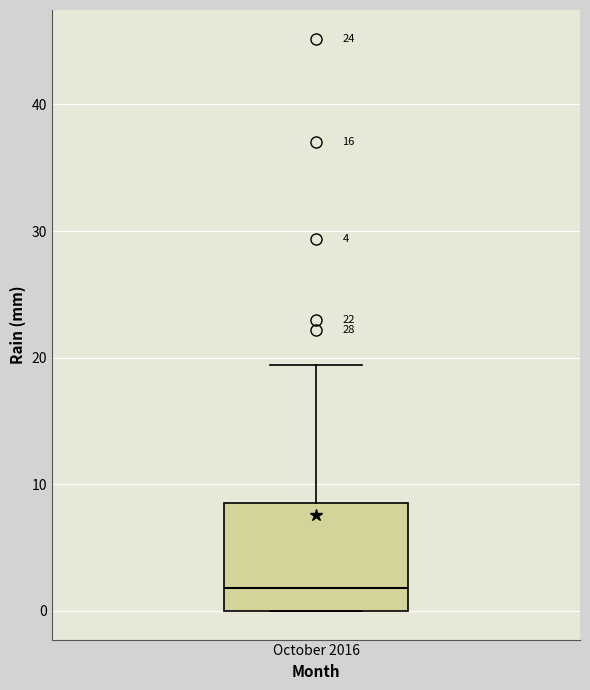

Transcribe this box plot: give where the median line is, the range the box spans, and where the two whiskers end, as read against the y-axis. The values are not printed on the chart, so give them approximately, as read against the axis.

median 2, box 0 to 9, whiskers 0 to 19